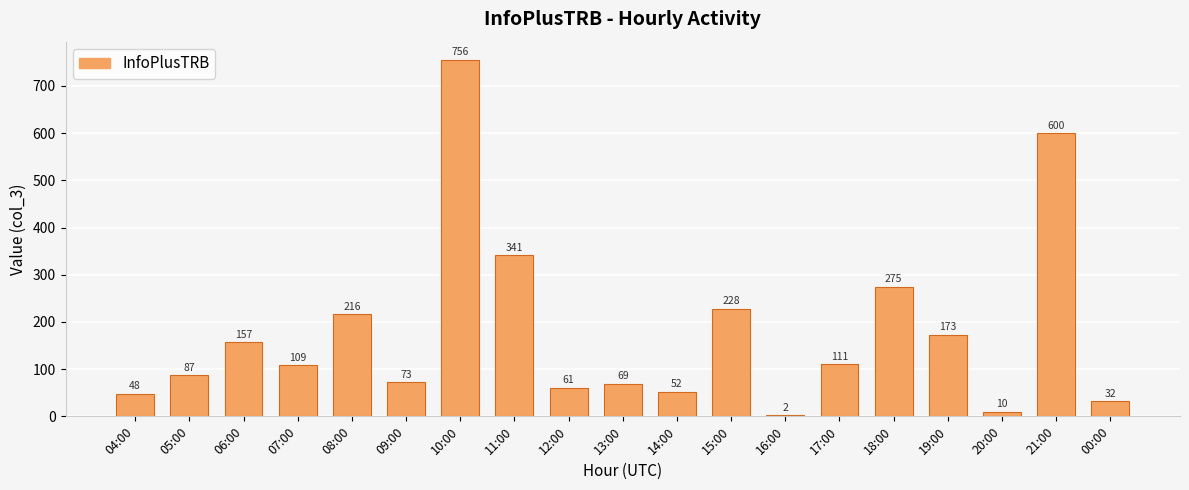

What is the ratio of the value at 19:00 to the value at 07:00?

1.6